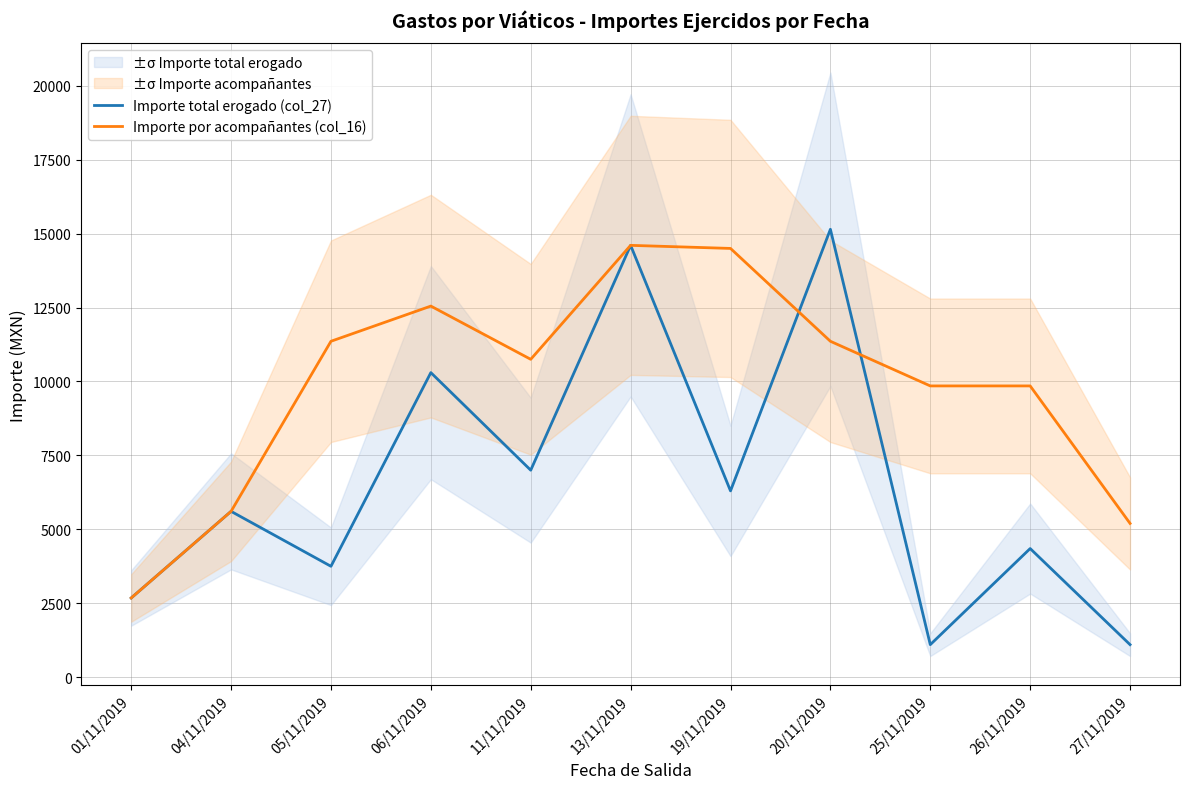

What is the greatest value displayed?

15147